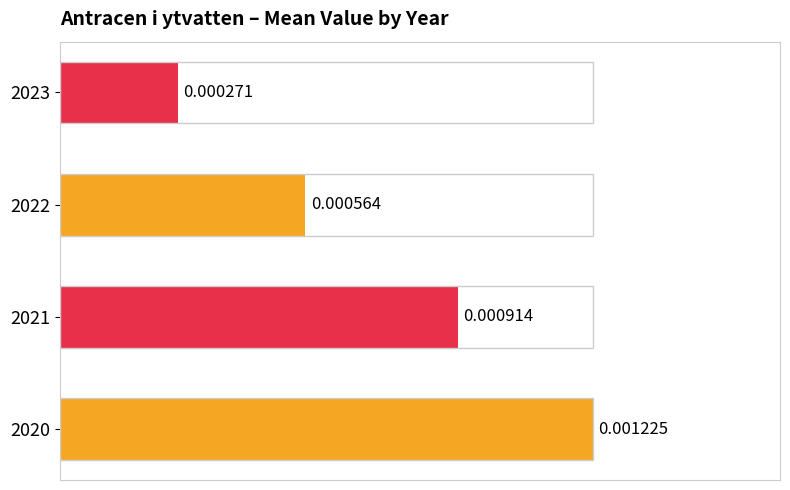

How many distinct data groups are displayed?

1